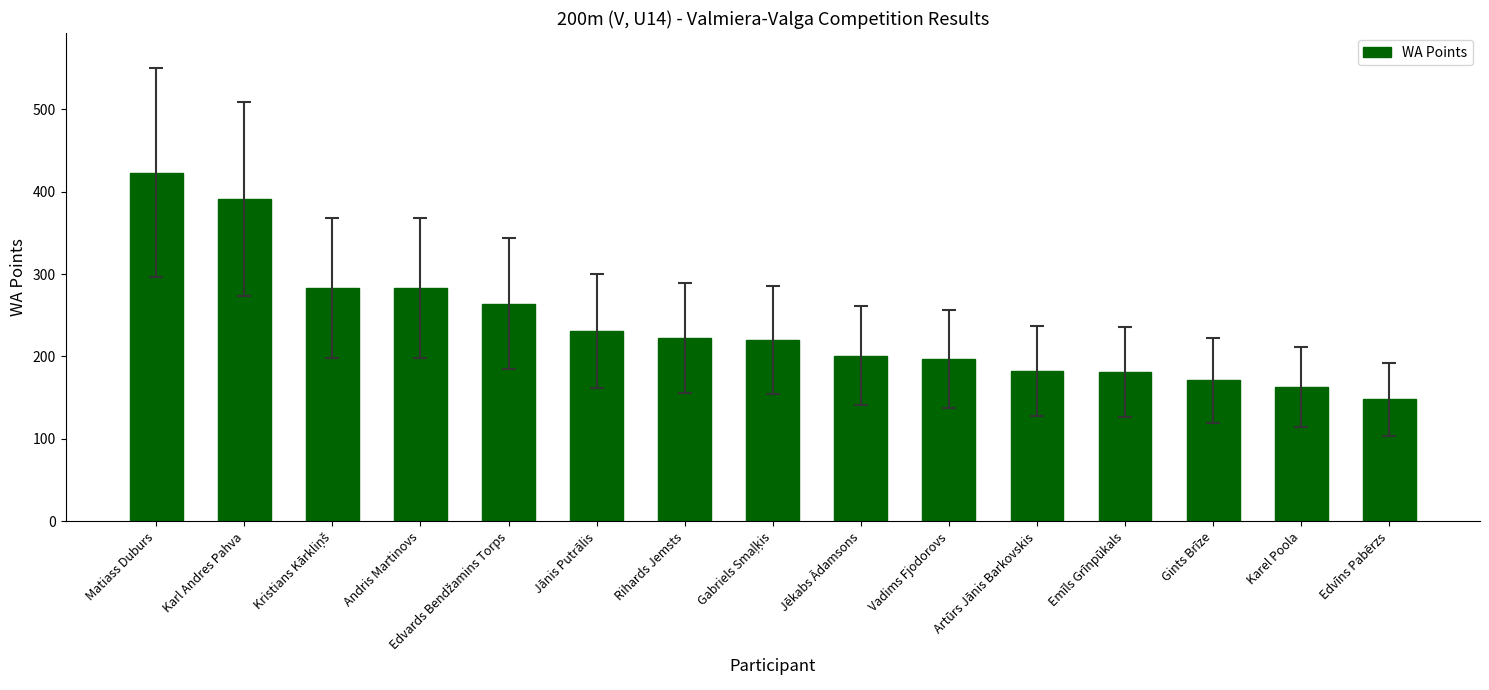

Which category has the lowest value across all series?

Edvīns Pabērzs